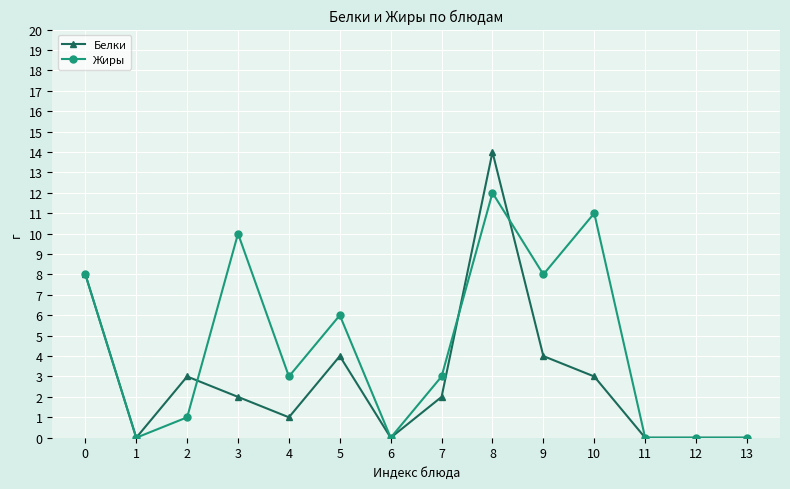

True or false: Жиры has a value of 4 at 10.

False